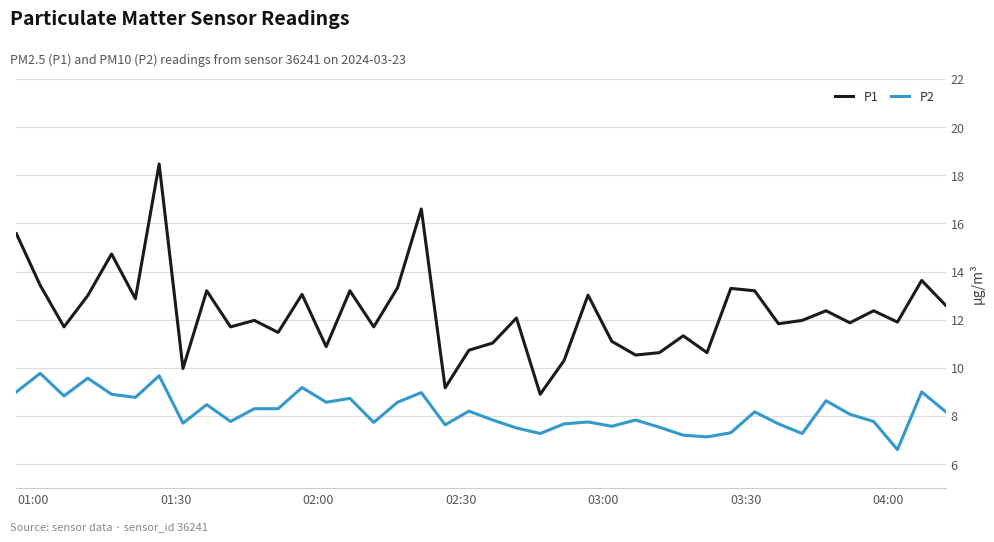

Rank the series by their average value, from lowest to highest.

P2, P1